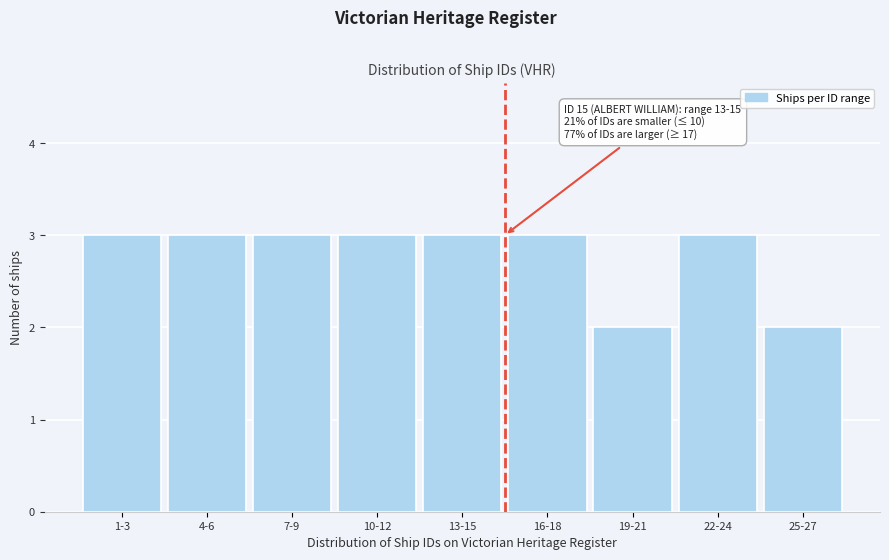

Reading left to right, what are all the values shown in this chart?

3	3	3	3	3	3	2	3	2